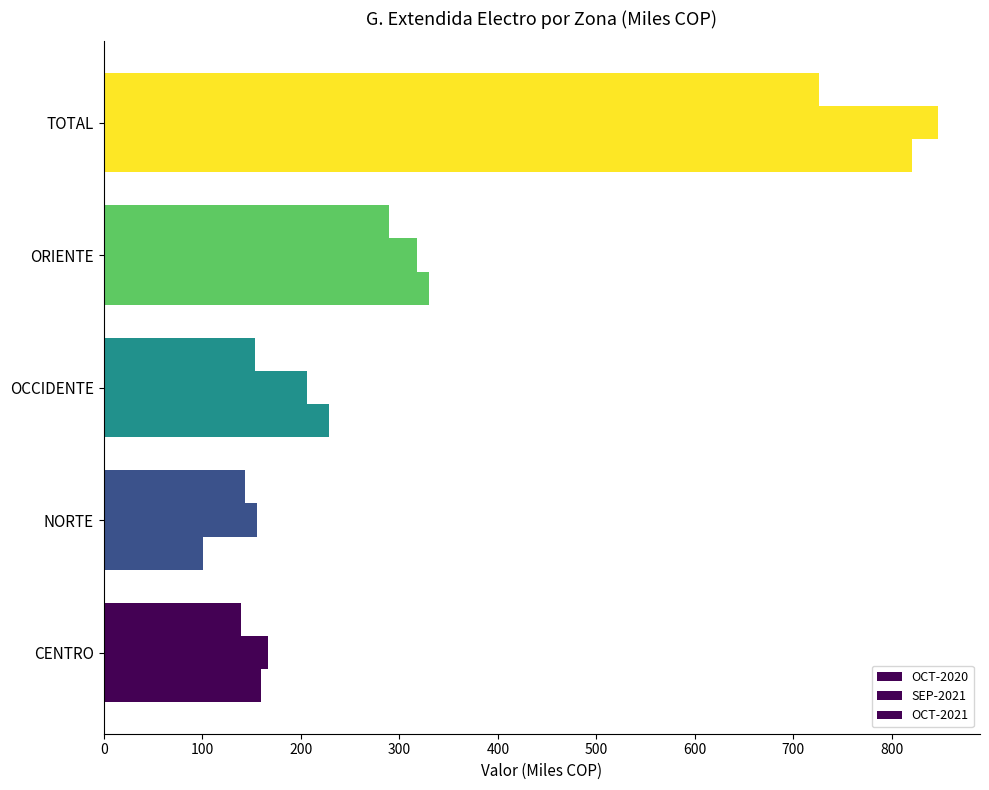

How many data points does each series have?

5